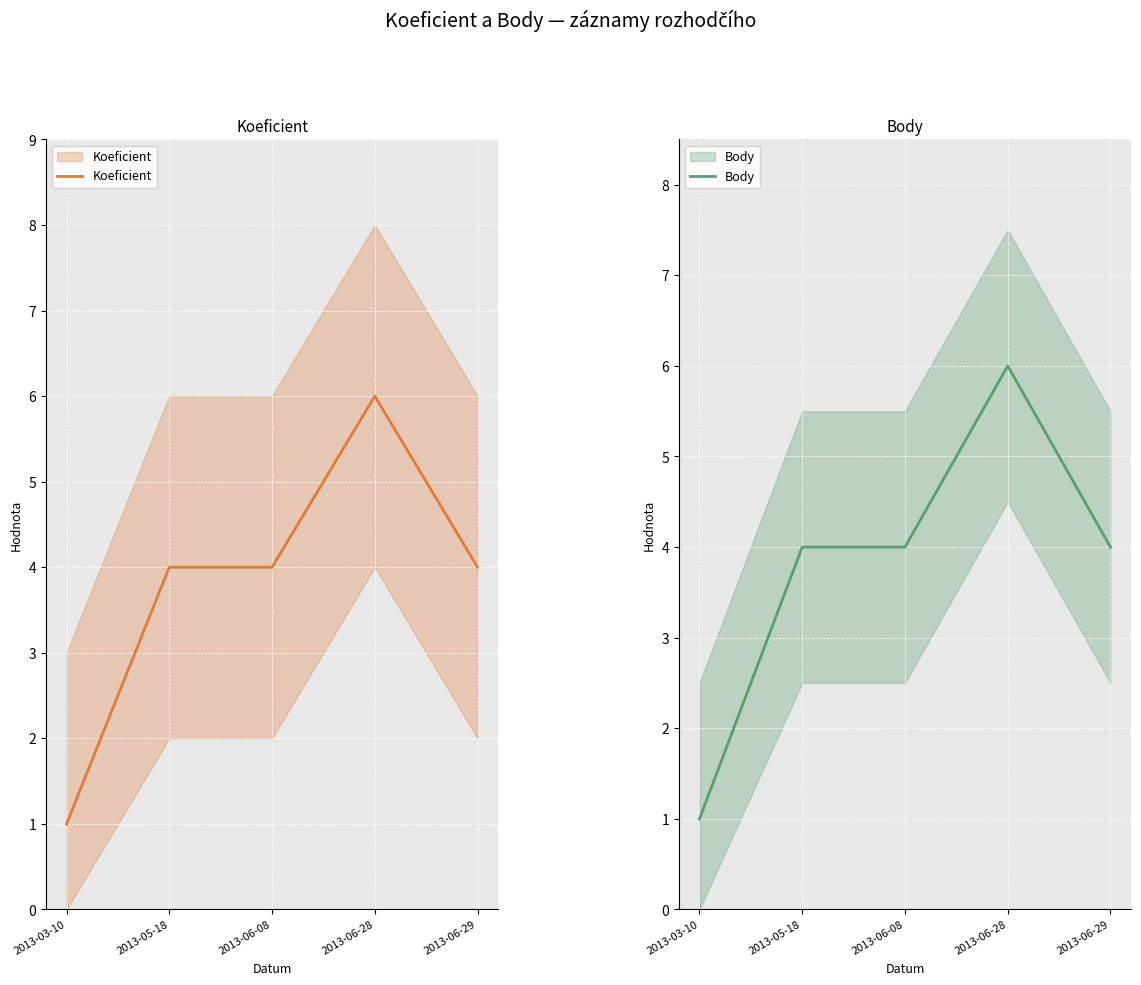

What is the average value of the Body series?

4